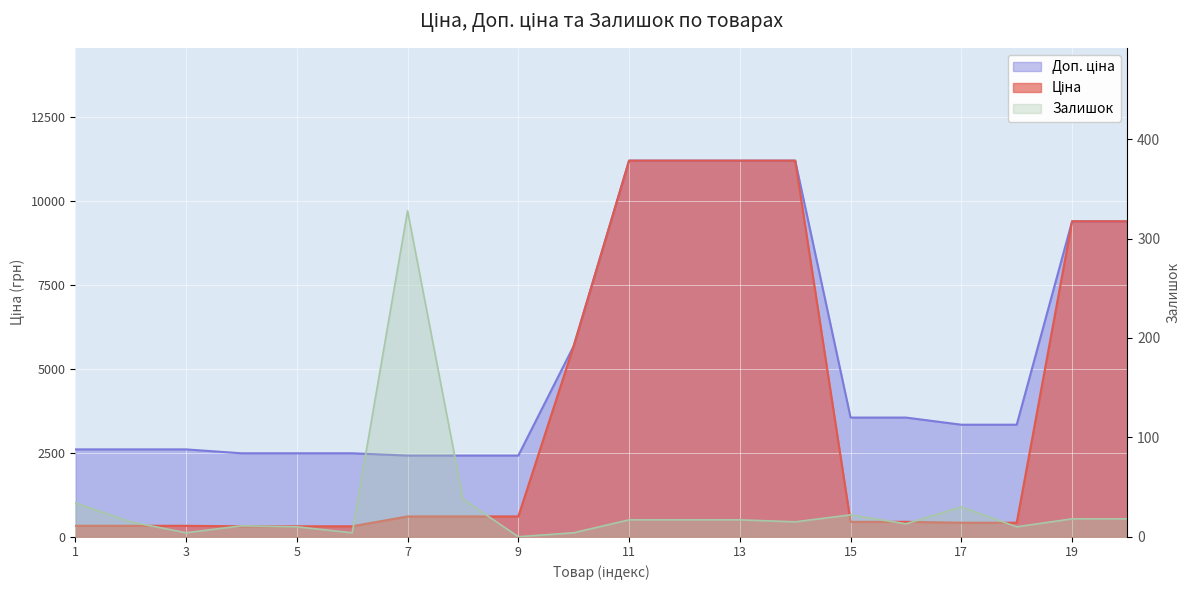

What is the value of the Ціна point at the 19th from the left?

9384.0